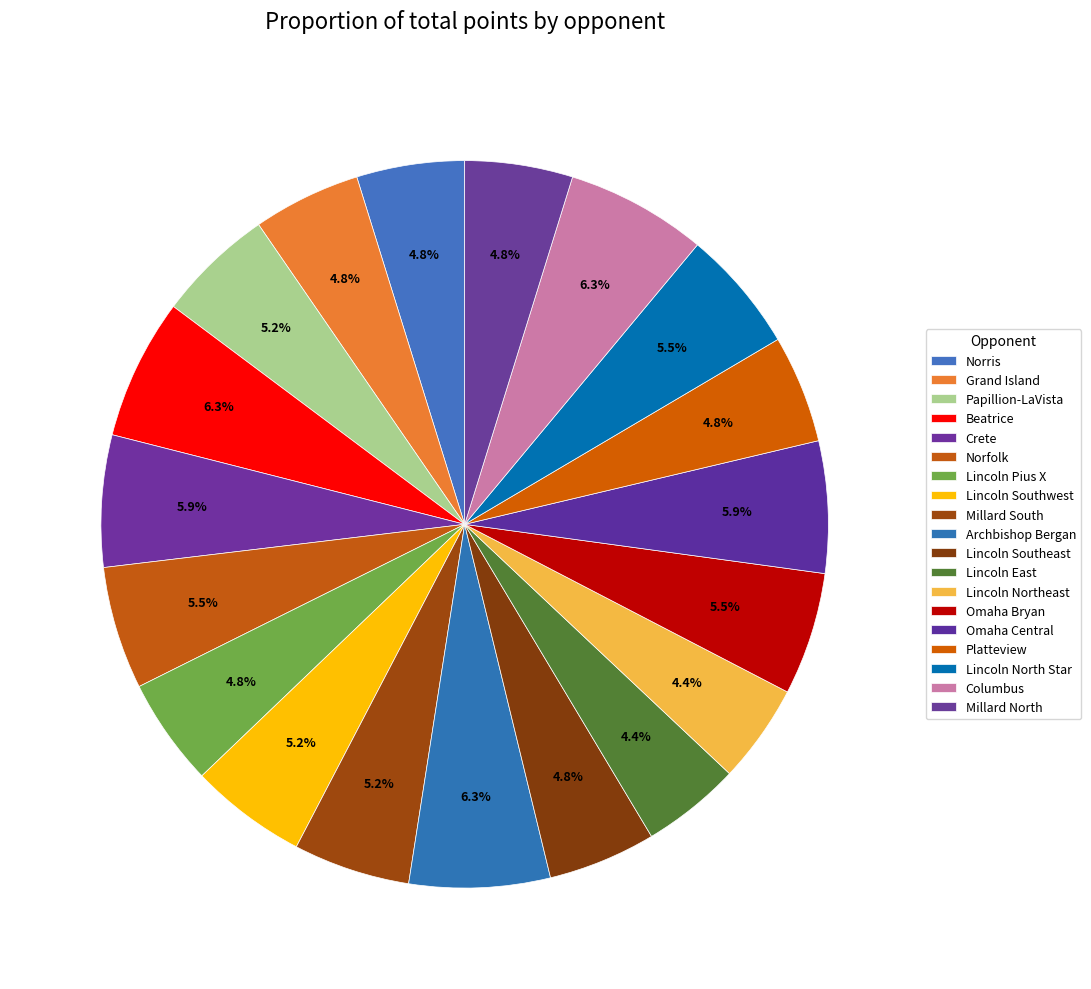

Count the number of slices in the pie.

19